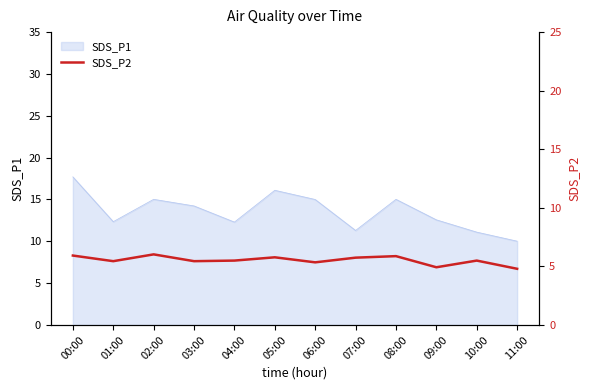

True or false: there are more than 0 points higher than both neighbors.

True